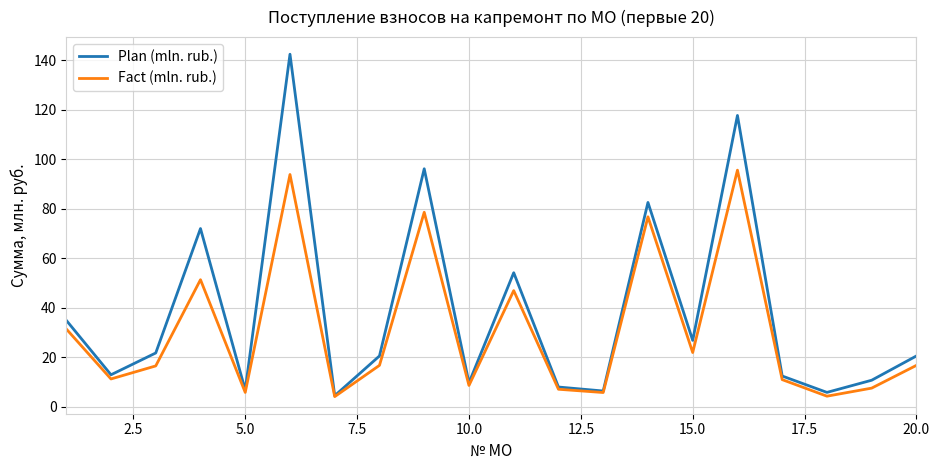

What is the maximum value shown in the chart?

142.4